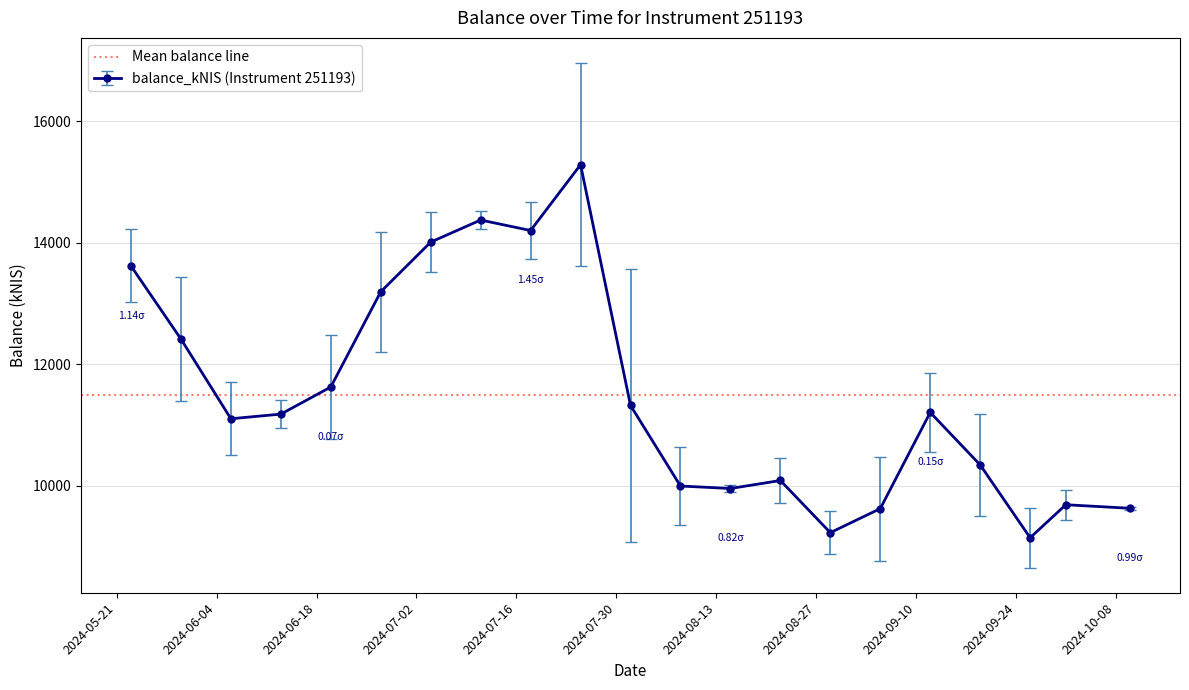

What is the difference between the values at 2024-09-12 and 2024-09-05?

1583.7